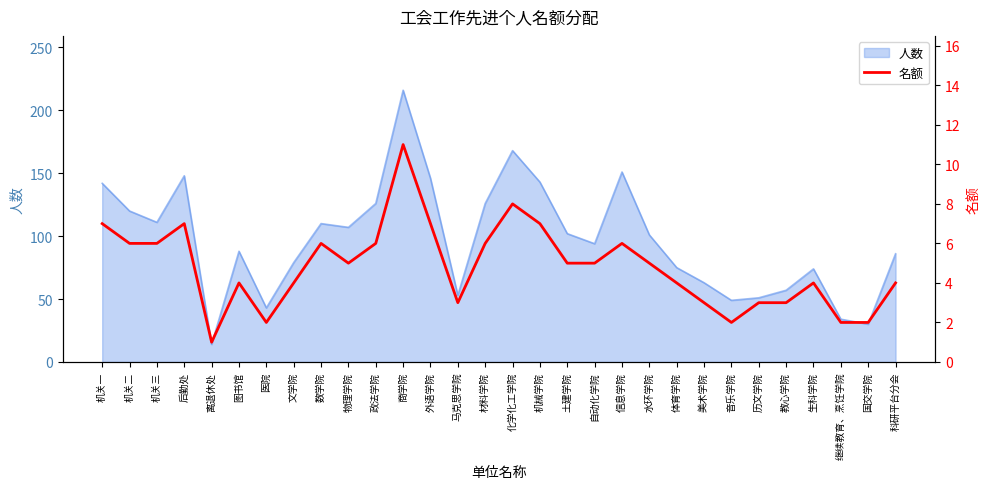

How many lines are shown in the chart?

1